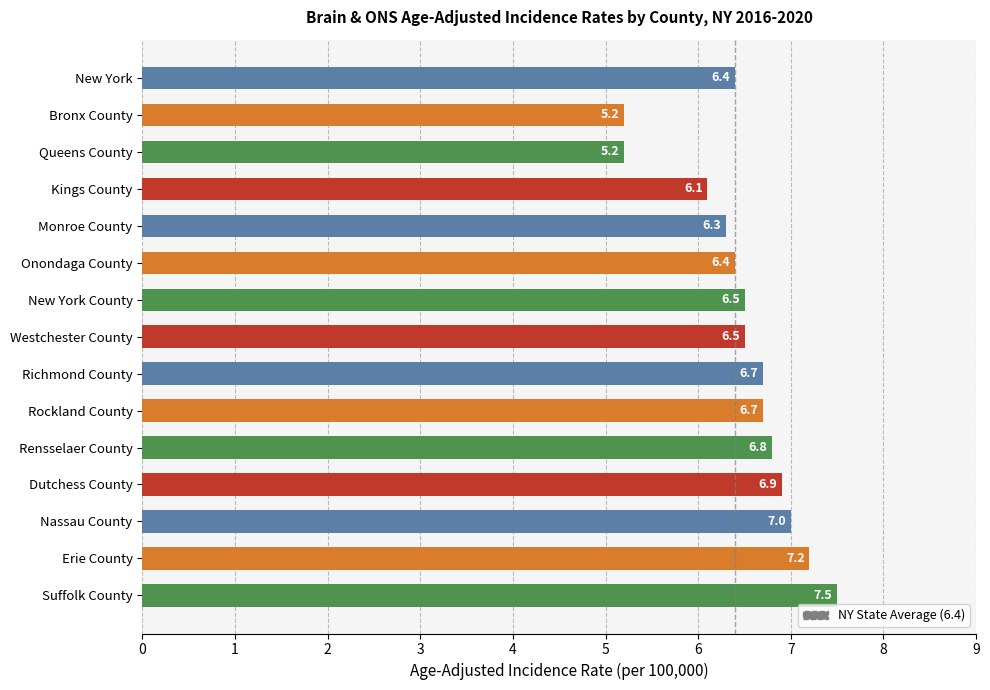

How many bars are there in total?

15